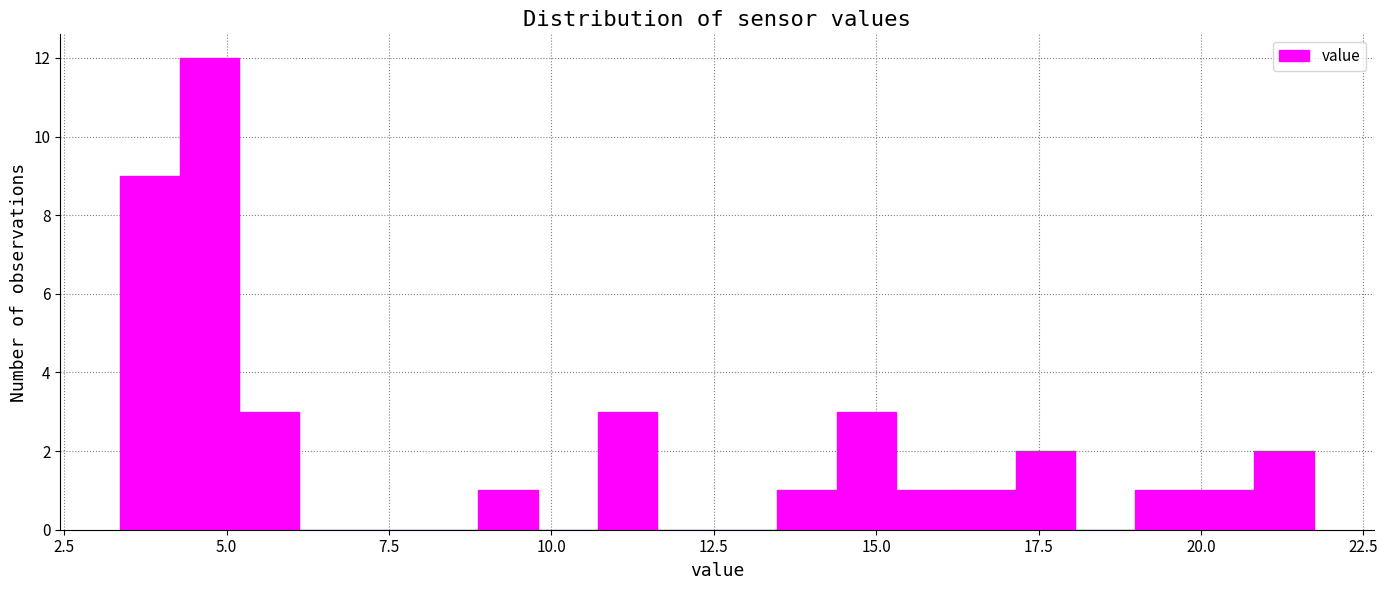

Around what value on the x-axis is the tallest bar? Give the approximate position of its centre, as read against the axis.

4.5